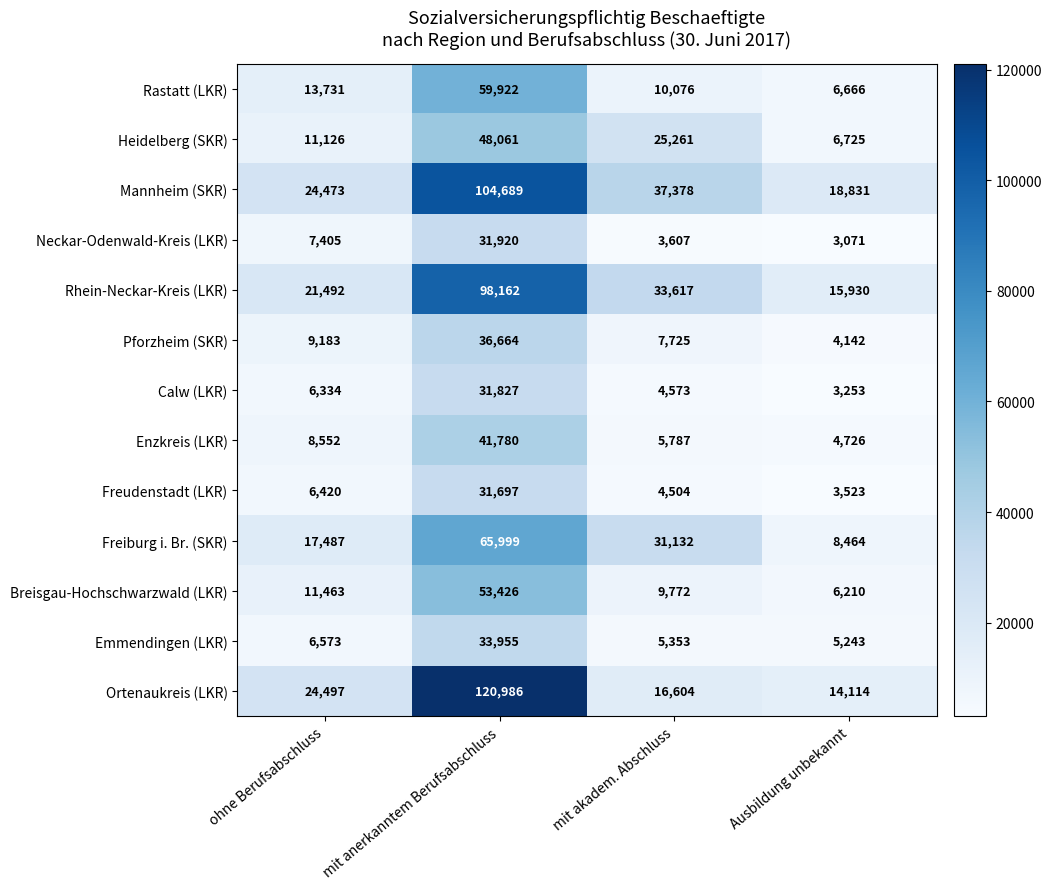

What is the difference between the second highest and second lowest values in the Pforzheim (SKR) series?

1458